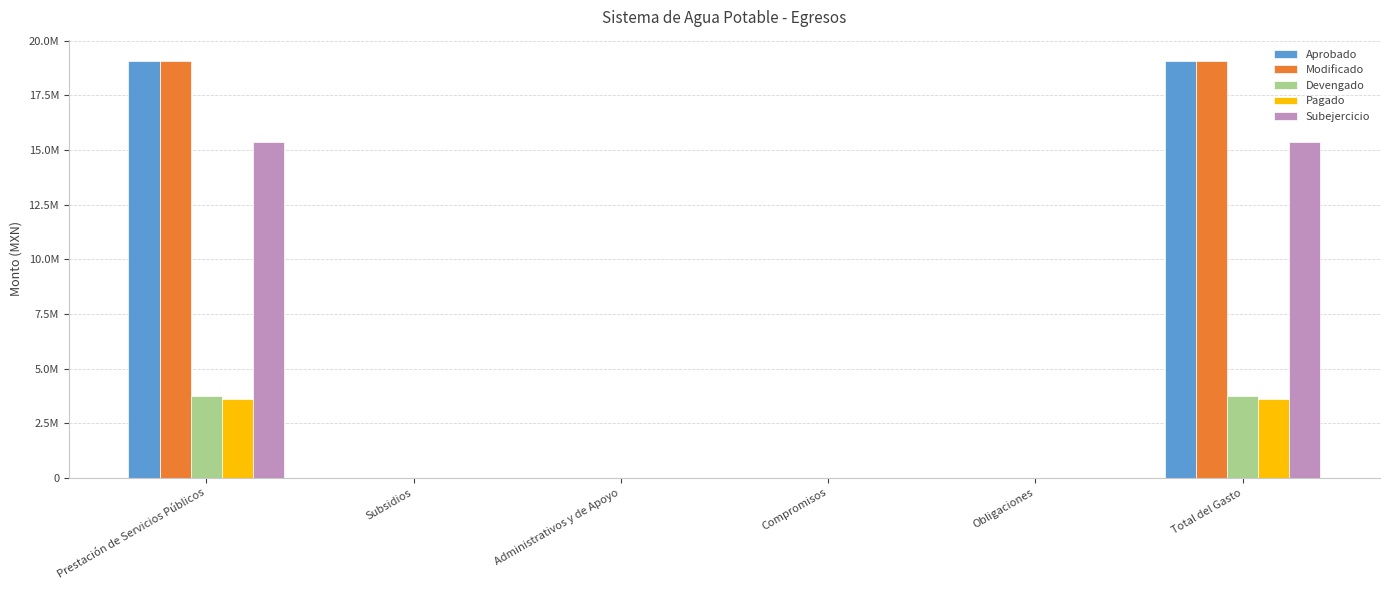

At which category is the sum across all series the highest?

Prestación de Servicios Públicos